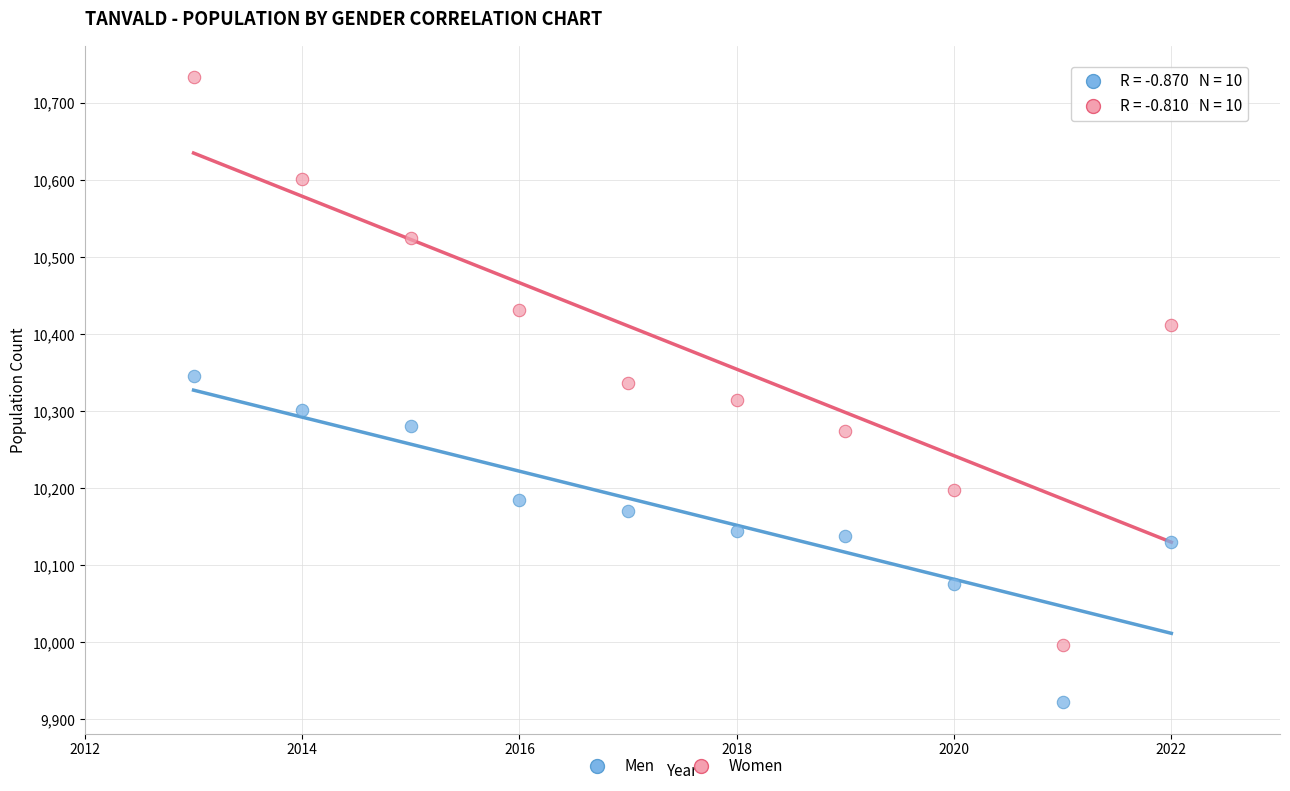

Which series reaches the maximum Y coordinate?

Women